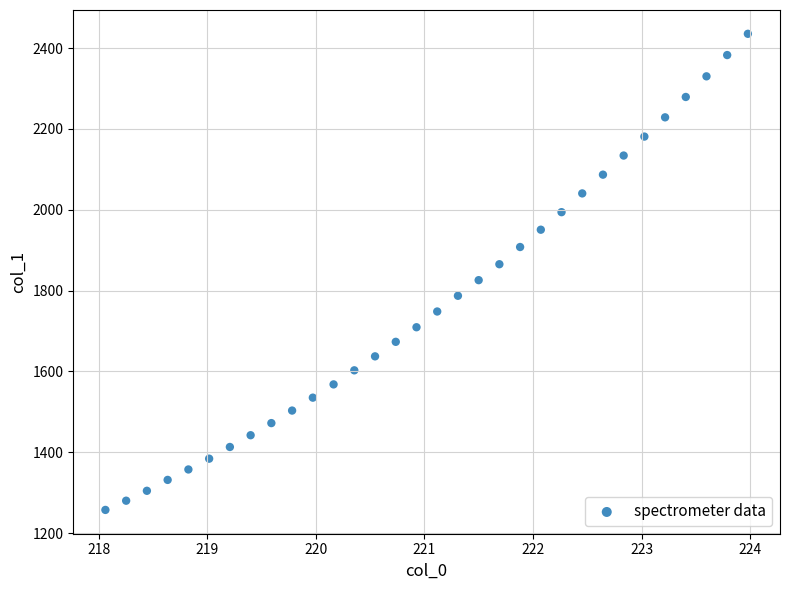

What is the range of X values (max minus min)?

5.9